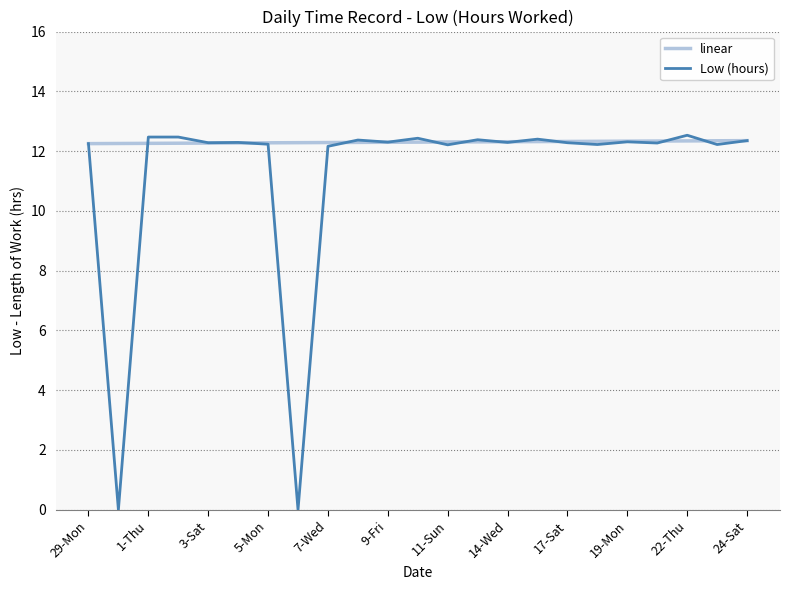

List the series in order of their overall mean, highest first.

linear, Low (hours)